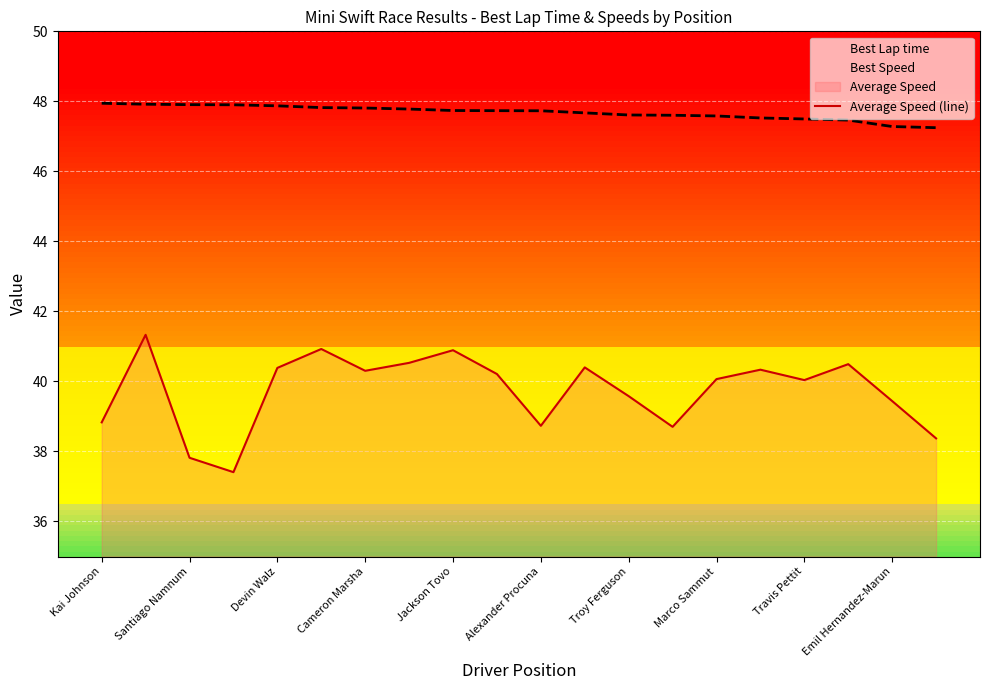

True or false: Average Speed (line) and Best Speed cross at least once.

False